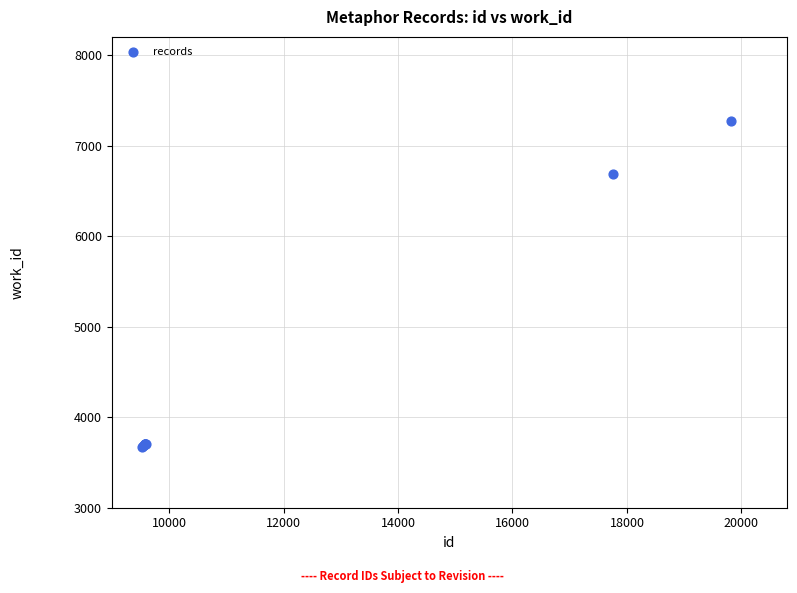

What Y value in the scatter plot is closest to 5472?

6689